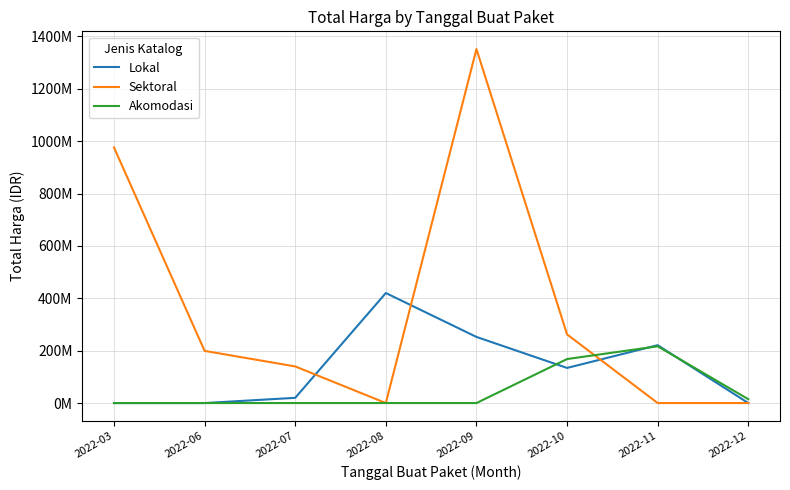

What are all the series names shown in the legend?

Lokal, Sektoral, Akomodasi